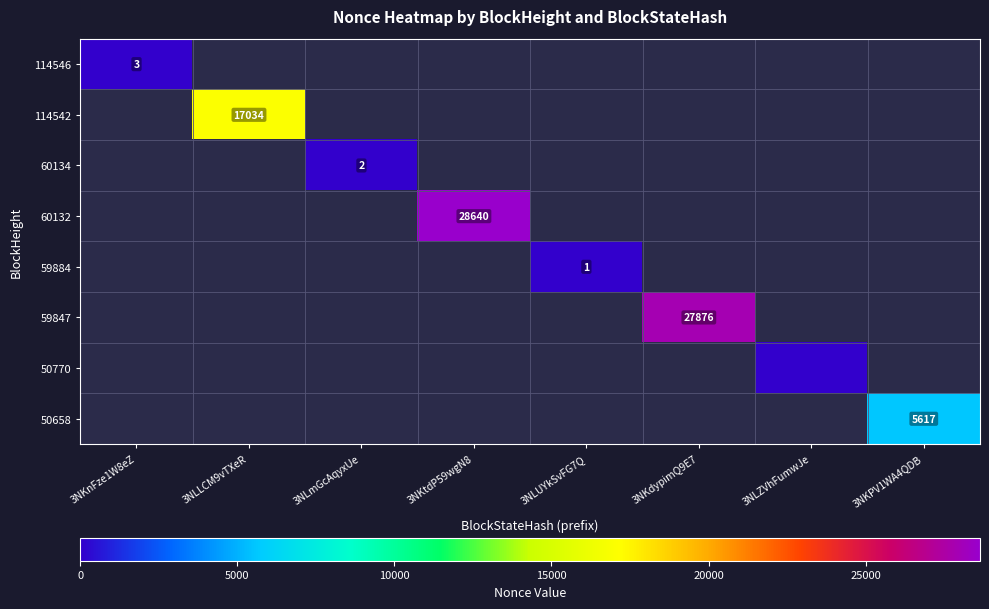

Is the value of 50658 at 3NKPV1WA4QDB greater than the value of 114546 at 3NKnFze1W8eZ?

Yes